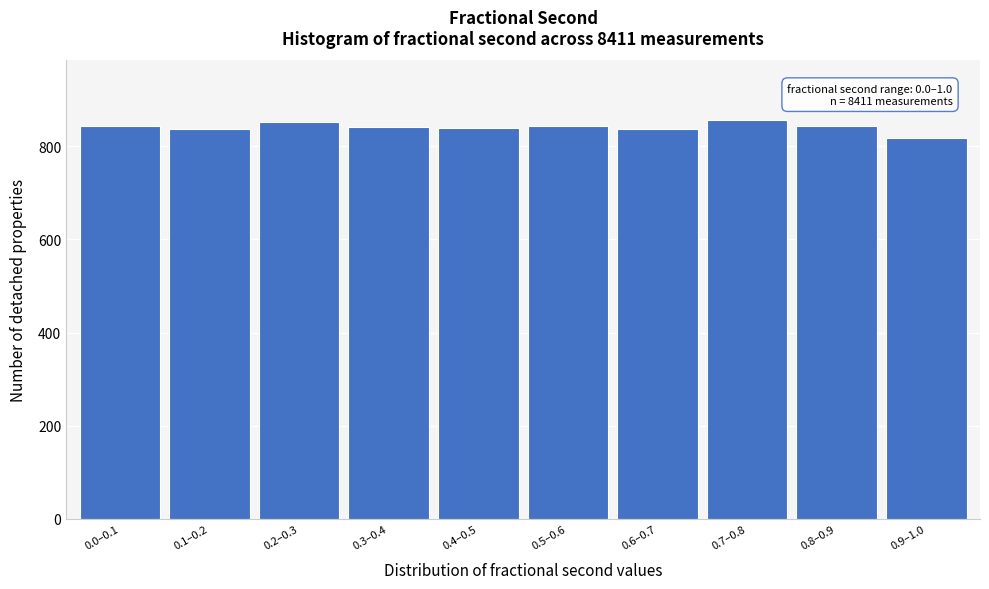

What is the sum of all values?

8411